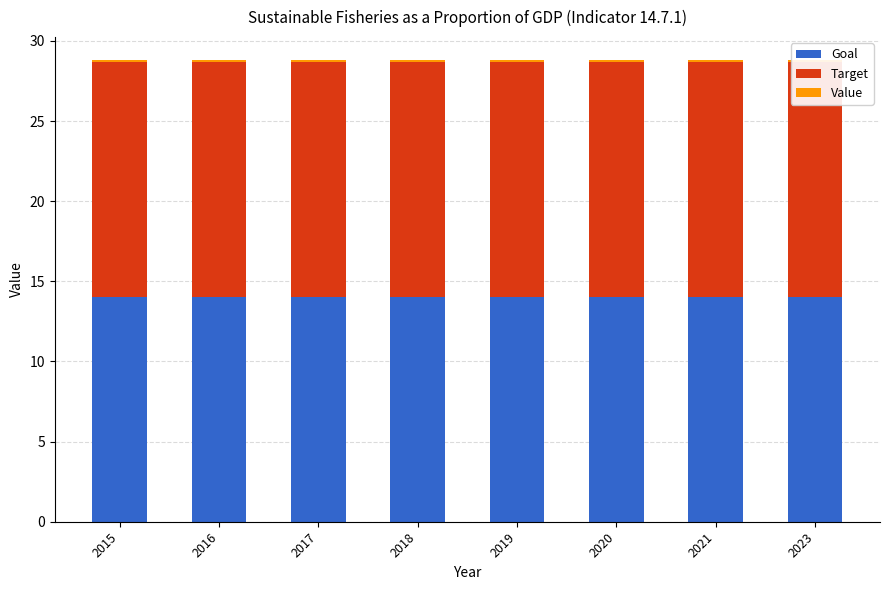

What is the average value of the Value series?

0.1